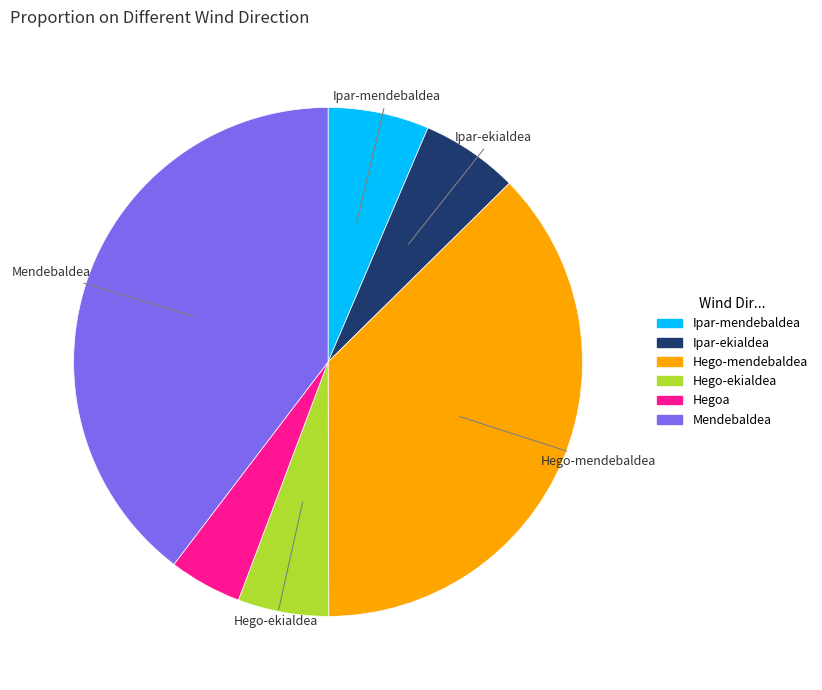

Is it true that Ipar-ekialdea is 29% of the pie?

False